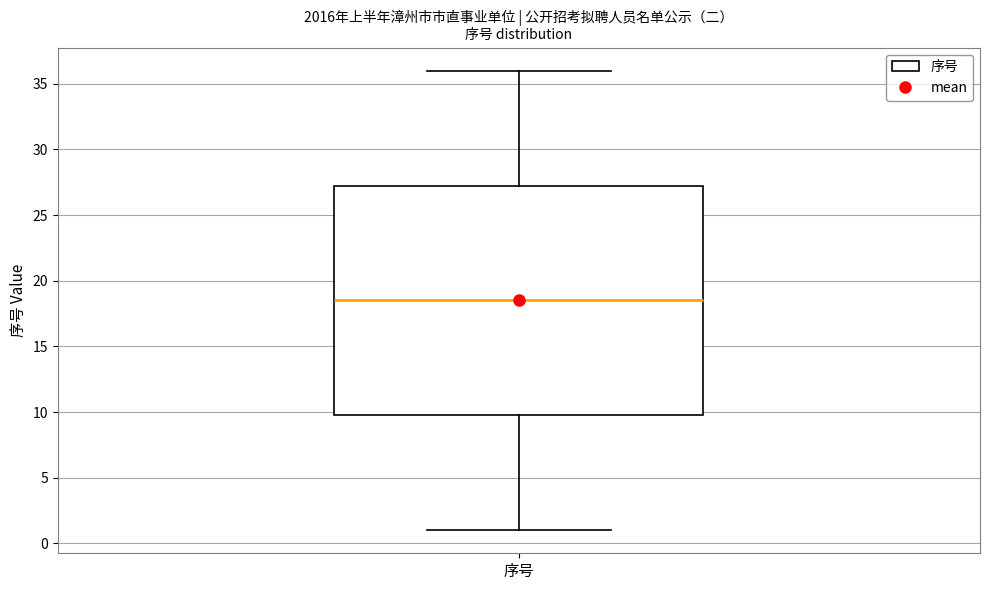

Transcribe this box plot: give where the median line is, the range the box spans, and where the two whiskers end, as read against the y-axis. The values are not printed on the chart, so give them approximately, as read against the axis.

median 18.5, box 10.0 to 27.5, whiskers 1.0 to 36.0